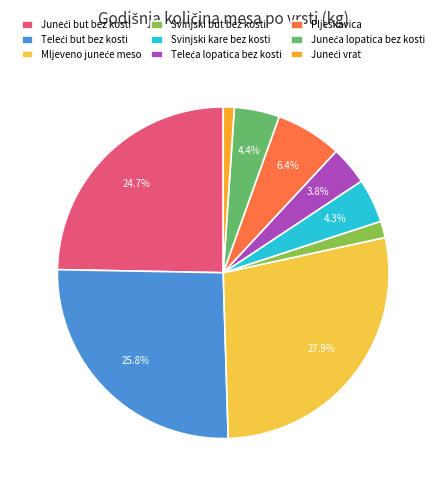

Does Svinjski but bez kosti account for over 50% of the chart?

No